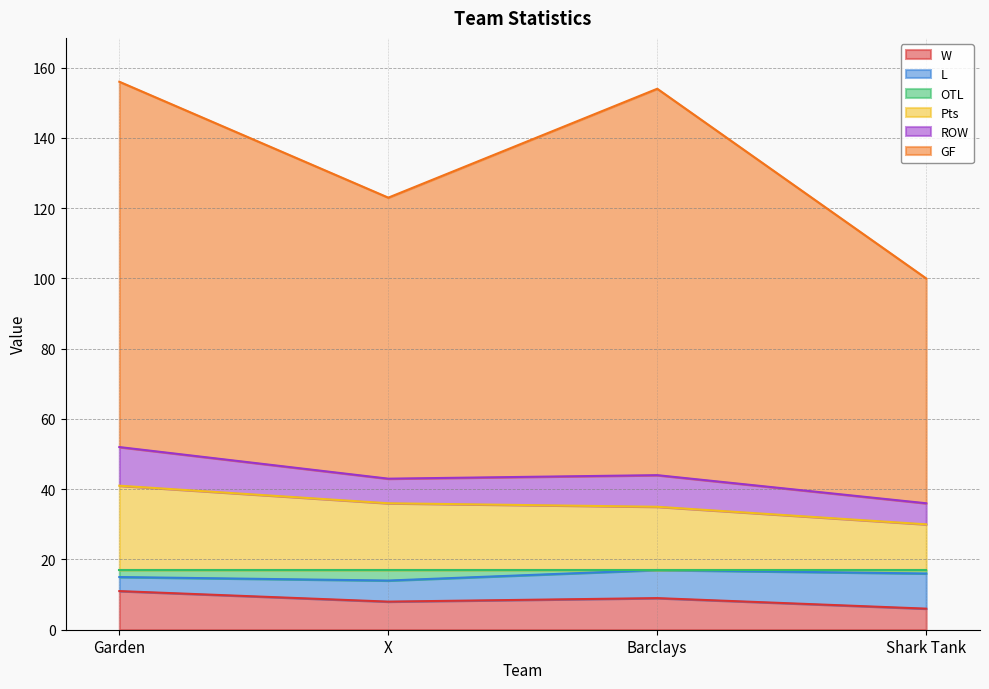

True or false: OTL and GF intersect in this chart.

False